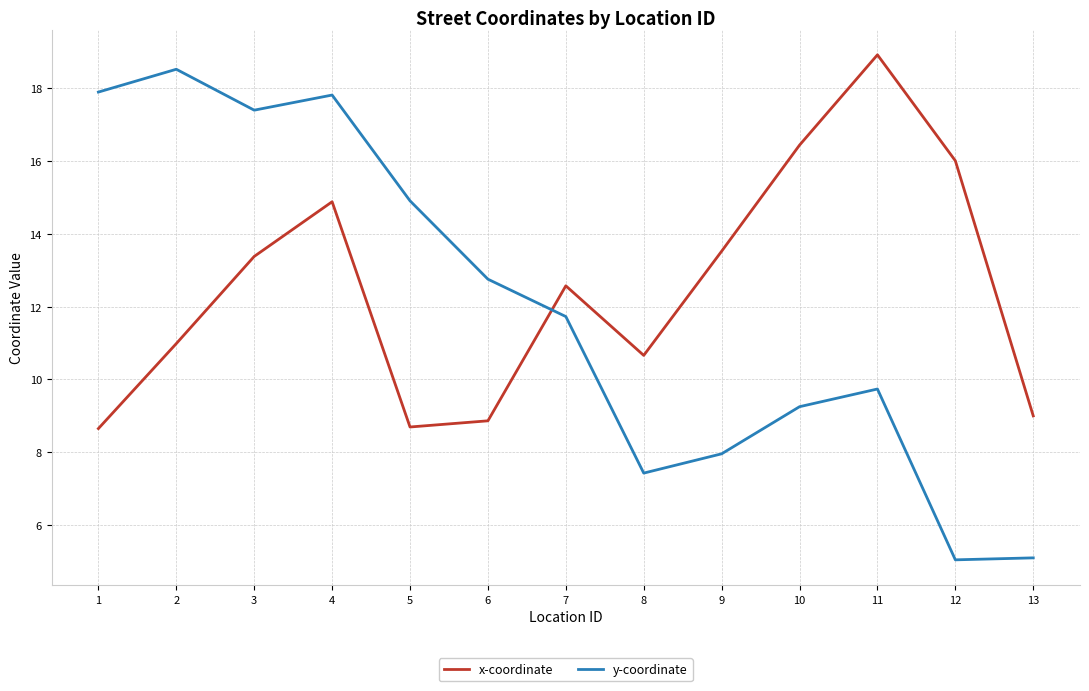

At which label does x-coordinate first exceed 12?

3